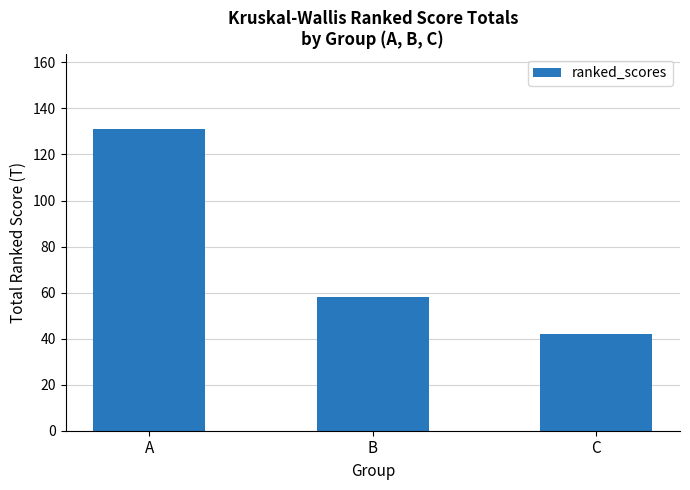

Rank the categories by value from highest to lowest.

A, B, C